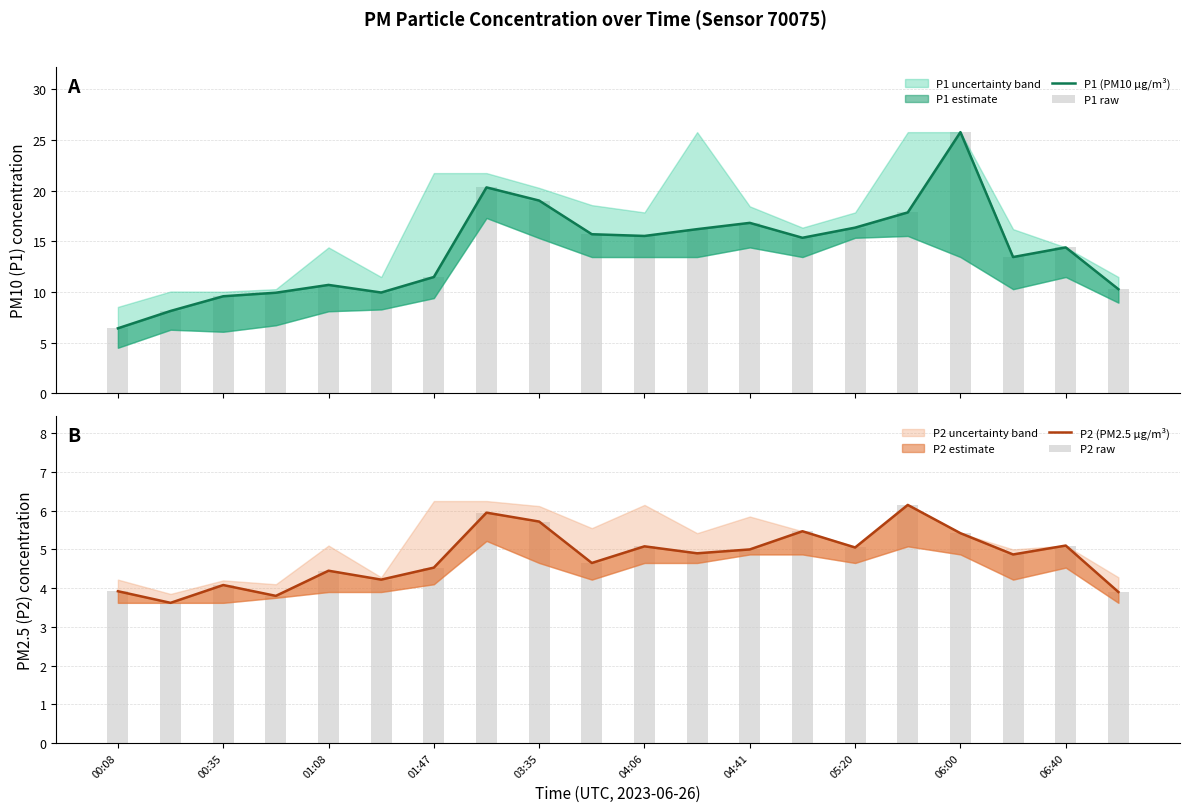

What is the label of the 14th bar from the left?

13